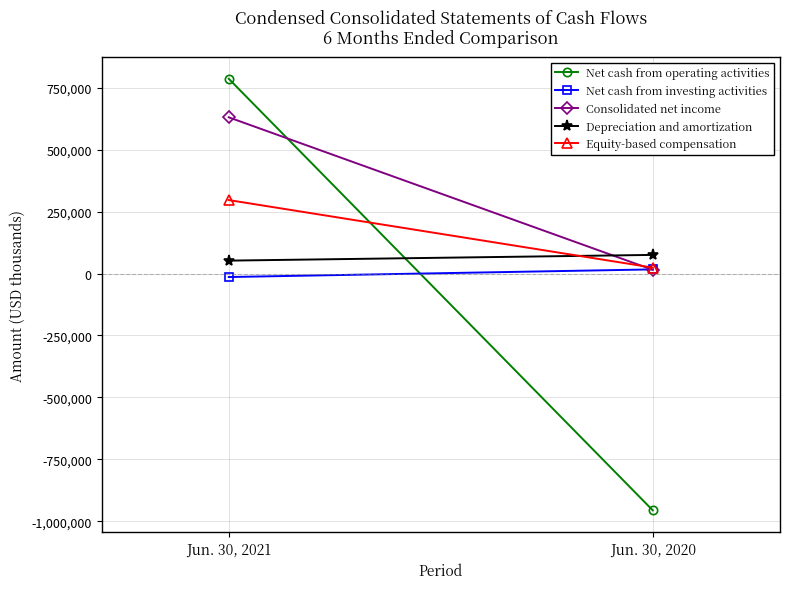

Which has a higher value, Jun. 30, 2021 or Jun. 30, 2020?

Jun. 30, 2021